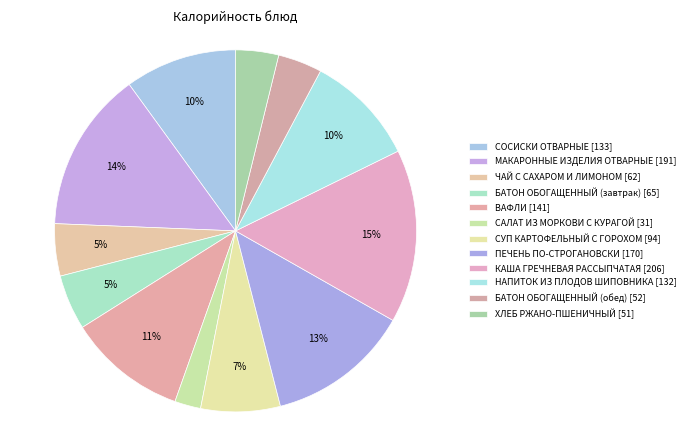

How many slices are in this pie chart?

12